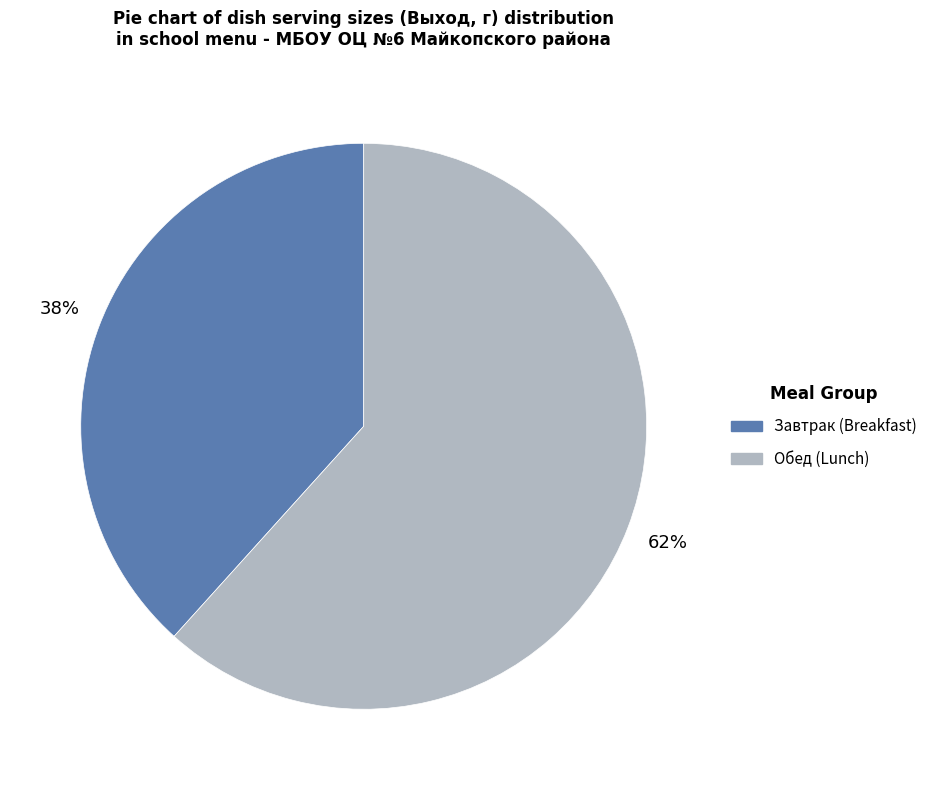

Does any single category account for the majority?

Yes